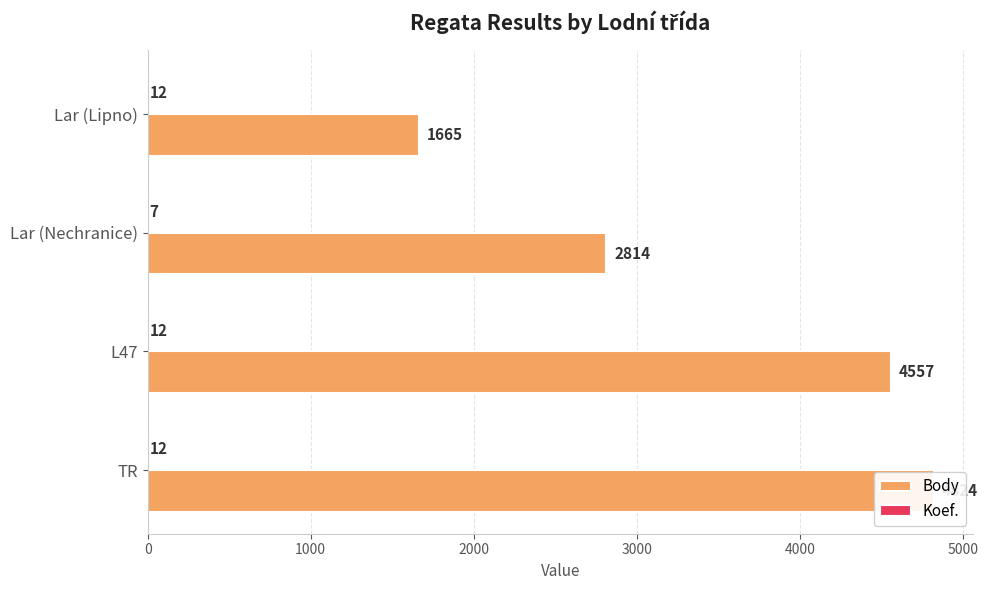

What is the spread (max minus min) of values at TR?

4812